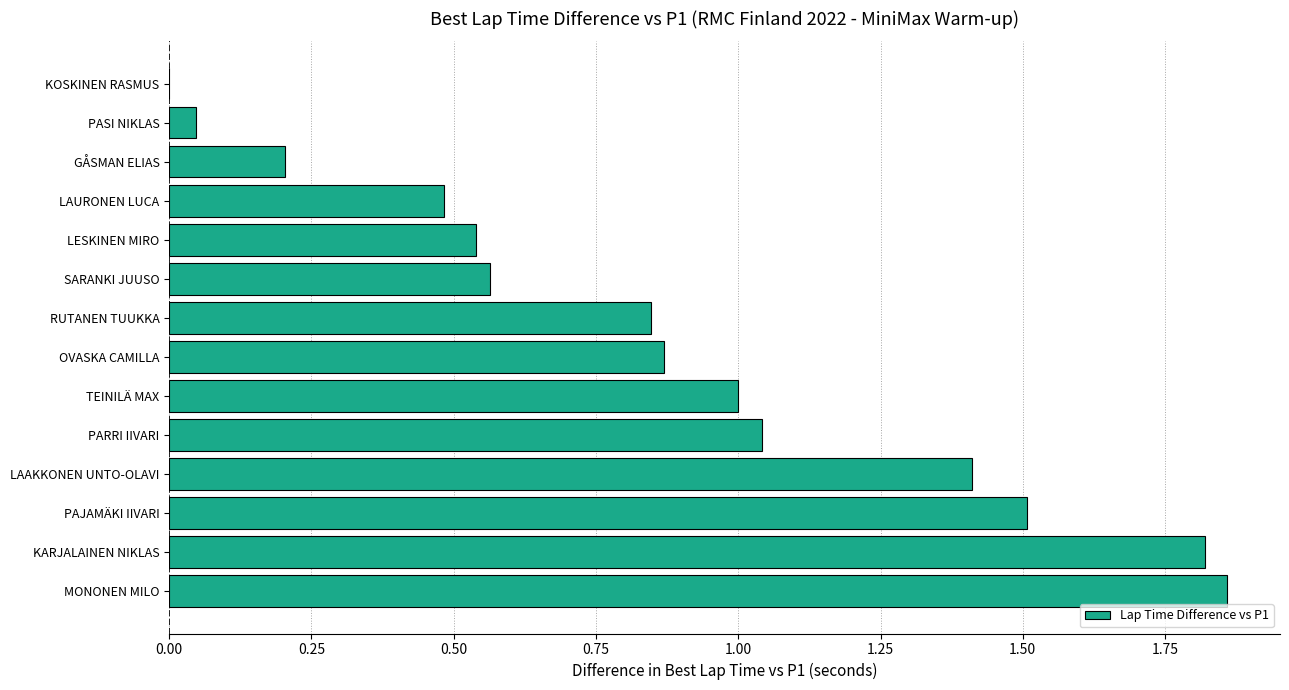

What is the approximate value at LAAKKONEN UNTO-OLAVI?

1.4